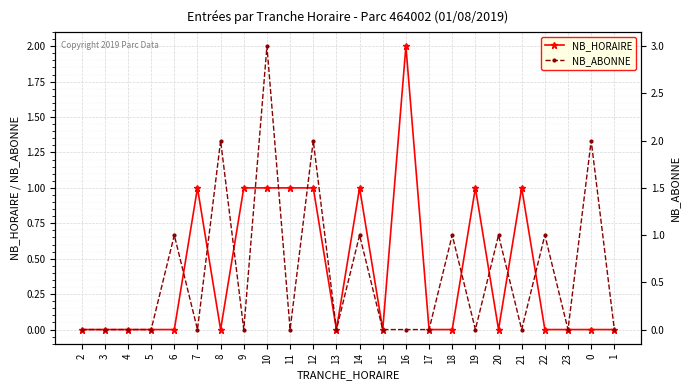

Which series changed the most between 6 and 15?

NB_ABONNE